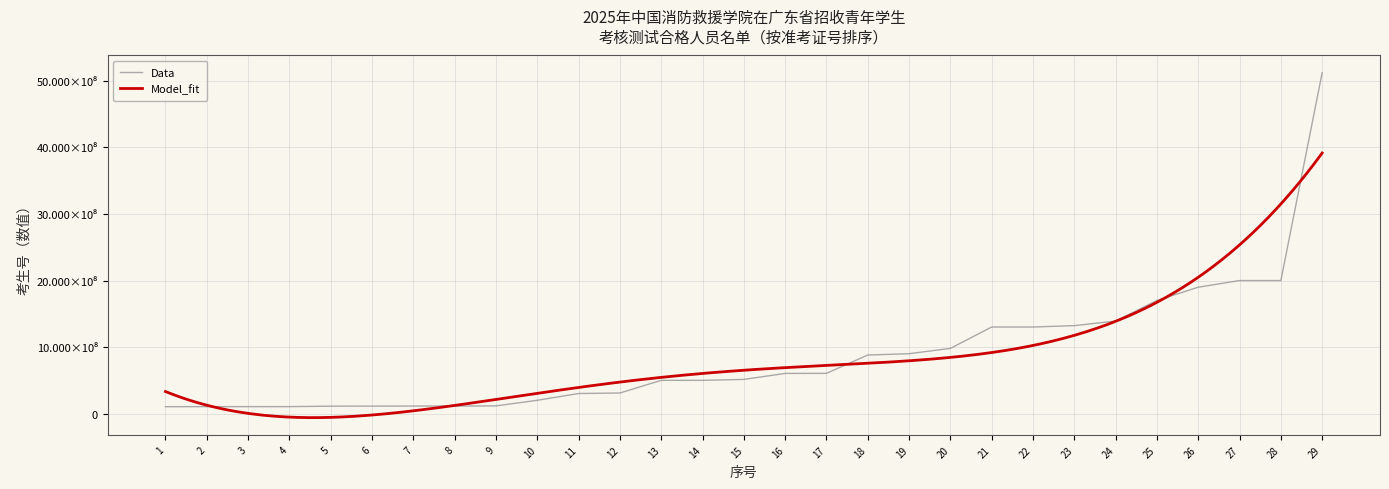

The value at 26 is 1900128012. True or false?

True